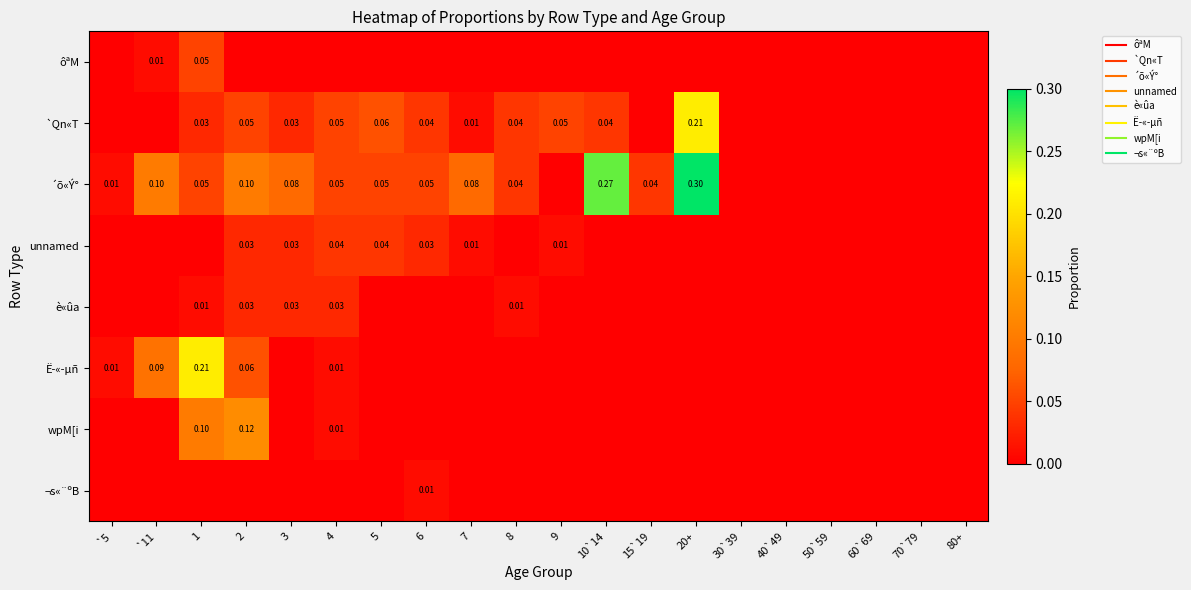

Is the value of è«ûa at 30`39 greater than the value of `Qn«T at 15`19?

No